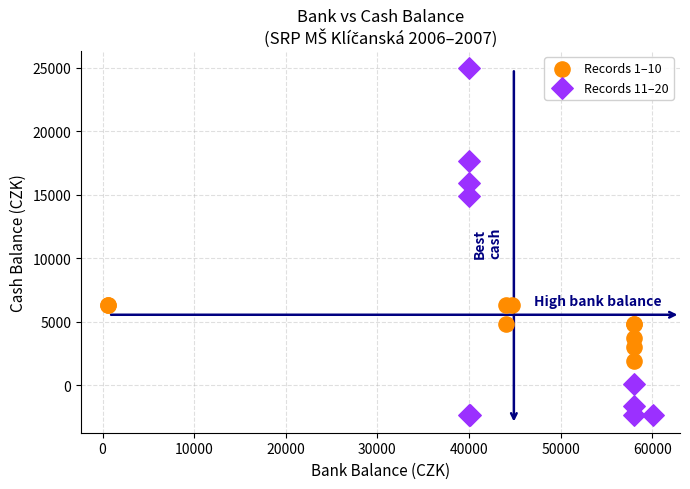

Which series has the largest Y range (max minus min)?

Records 11–20